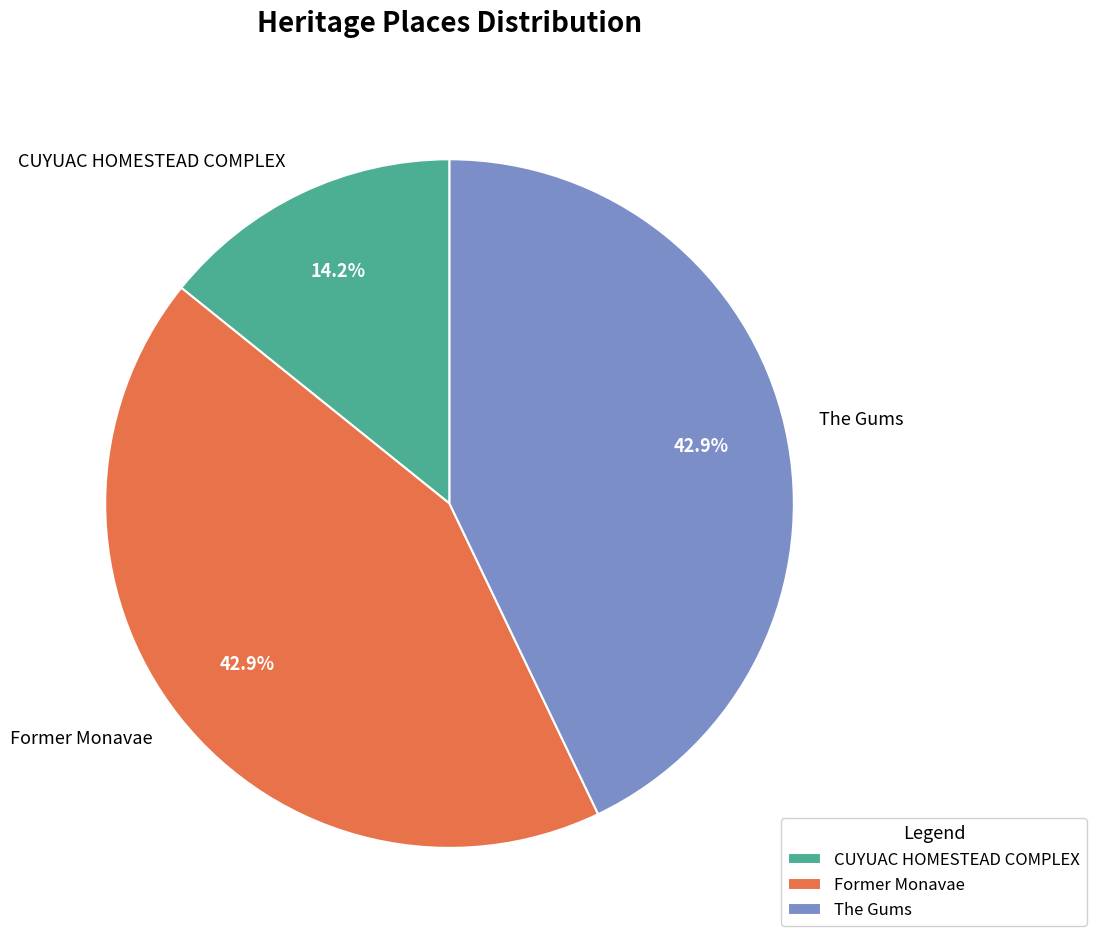

Count the number of slices in the pie.

3